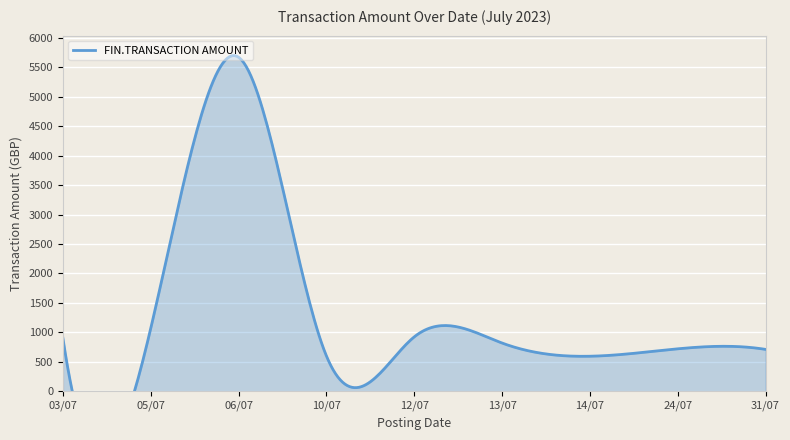

The chart shows a value of 1347.9 at 24/07. True or false?

False